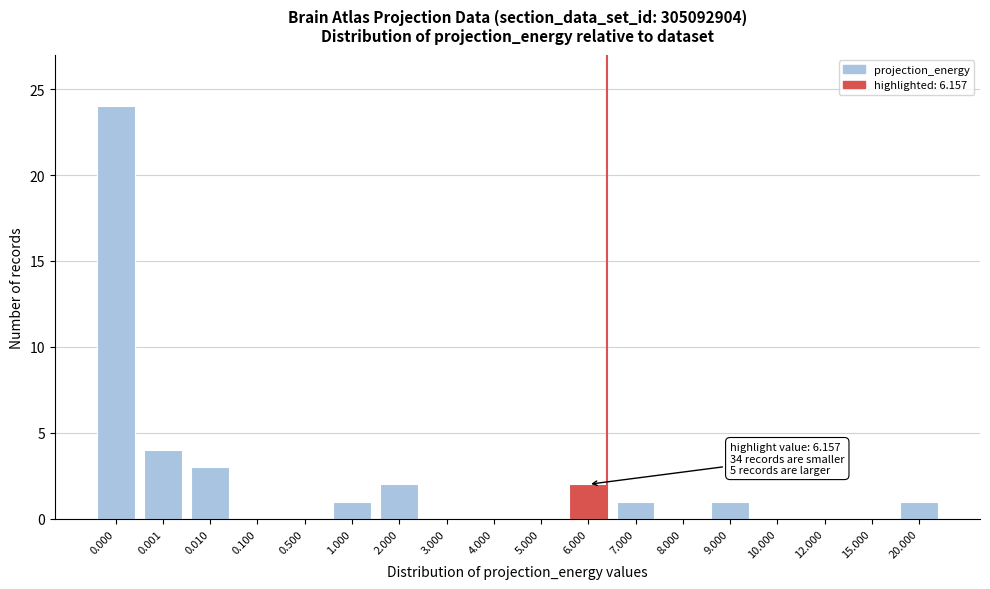

Reading left to right, transcribe all the data shown in this chart.

0.000=24	0.001=4	0.010=3	0.100=0	0.500=0	1.000=1	2.000=2	3.000=0	4.000=0	5.000=0	6.000=2	7.000=1	8.000=0	9.000=1	10.000=0	12.000=0	15.000=0	20.000=1